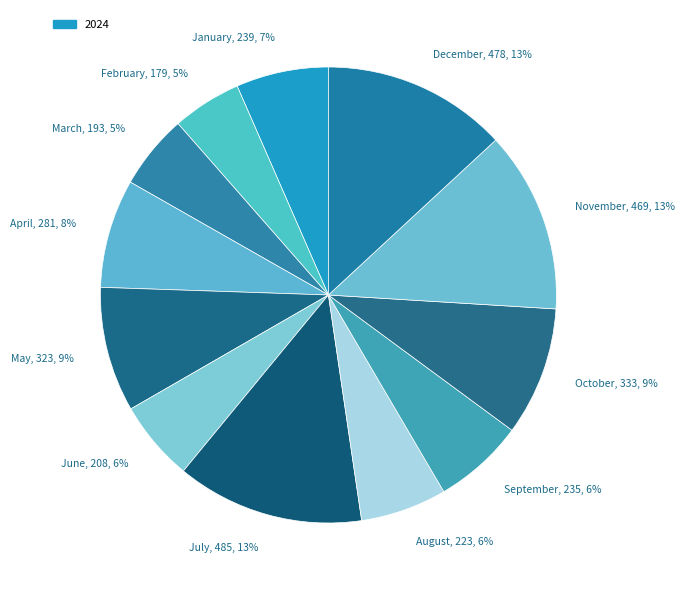

Count the number of slices in the pie.

12